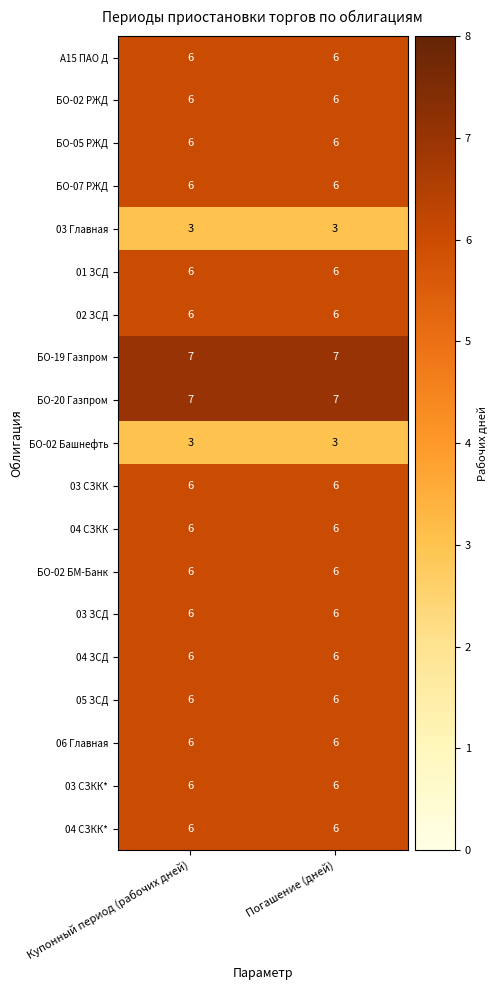

What is the spread (max minus min) of values at Погашение (дней)?

4